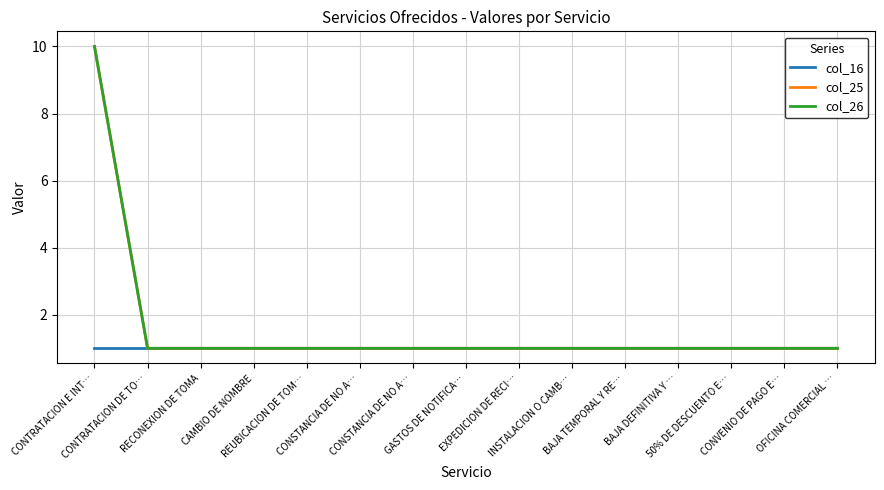

Does the chart have visible grid lines?

Yes